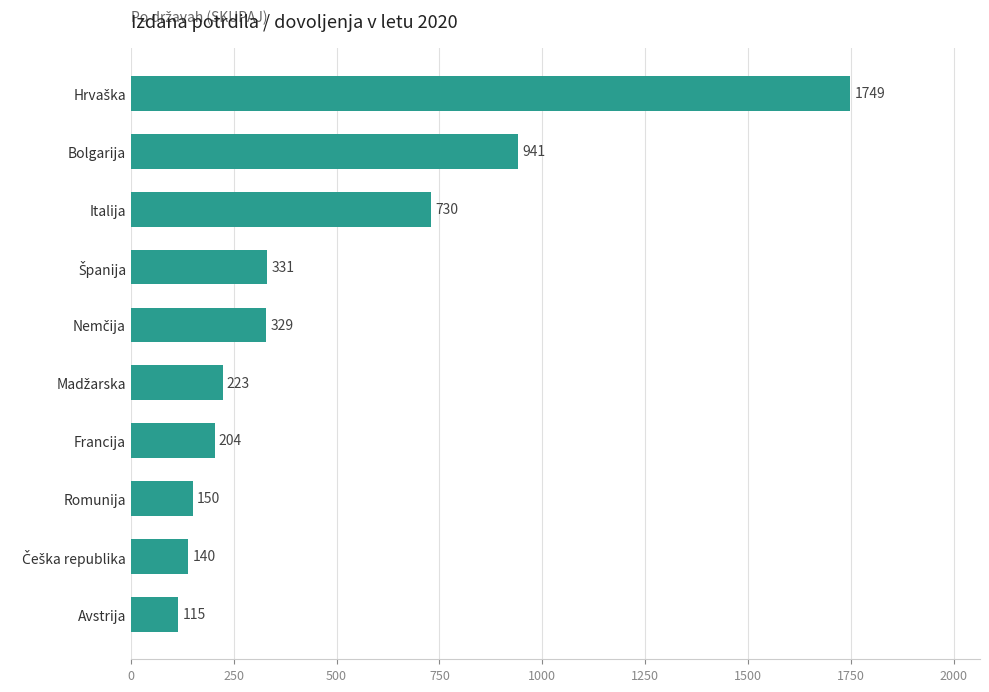

Is it true that the value at Italija is 1183?

False